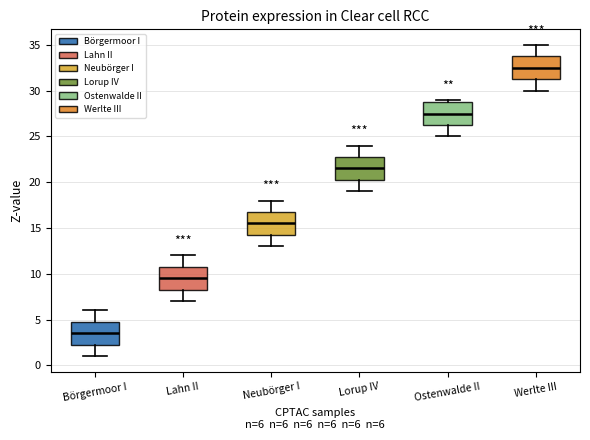

Which box has the highest median line?

Werlte III